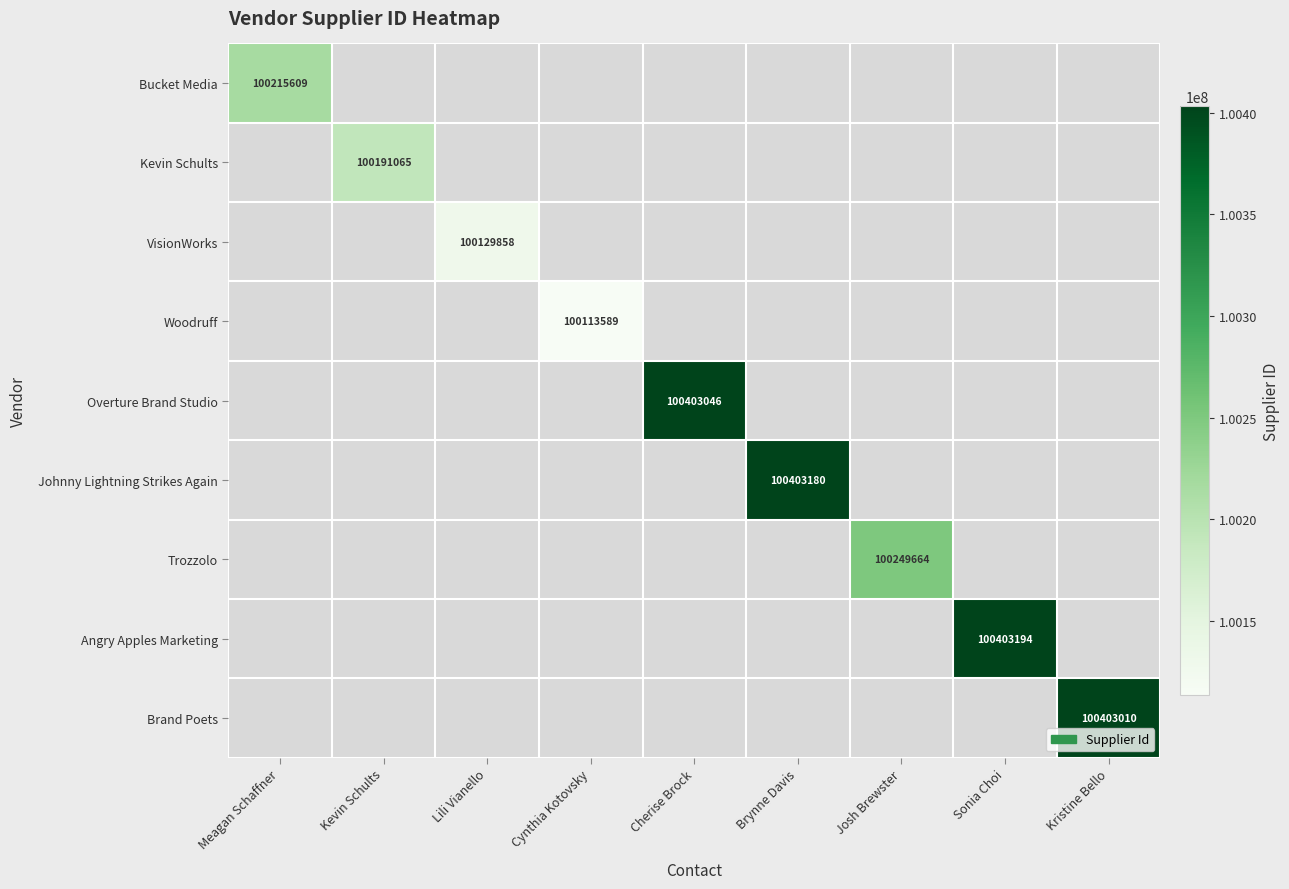

The value of VisionWorks at Lili Vianello is 100129858. True or false?

True